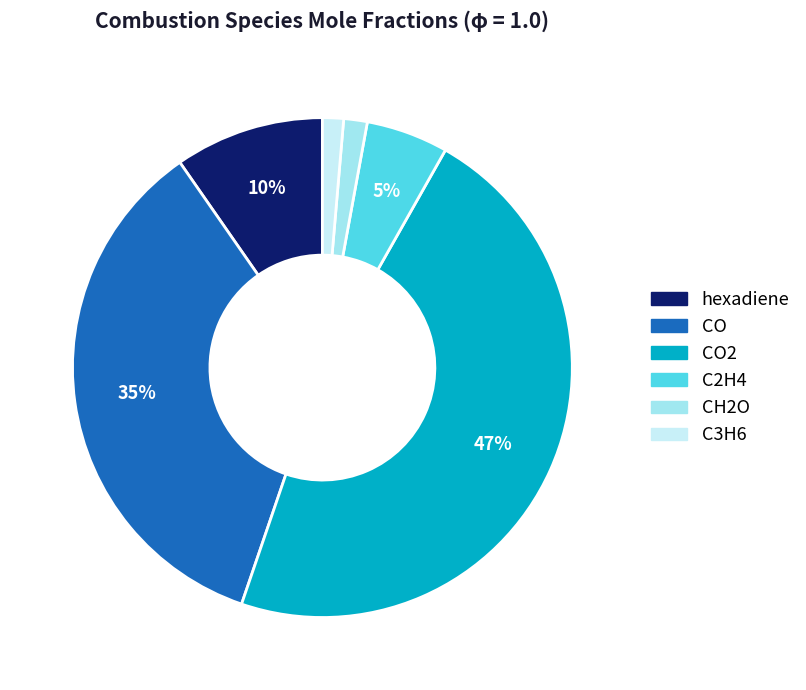

To the nearest percent, what is the difference between the largest and smallest slice percentages?

46%